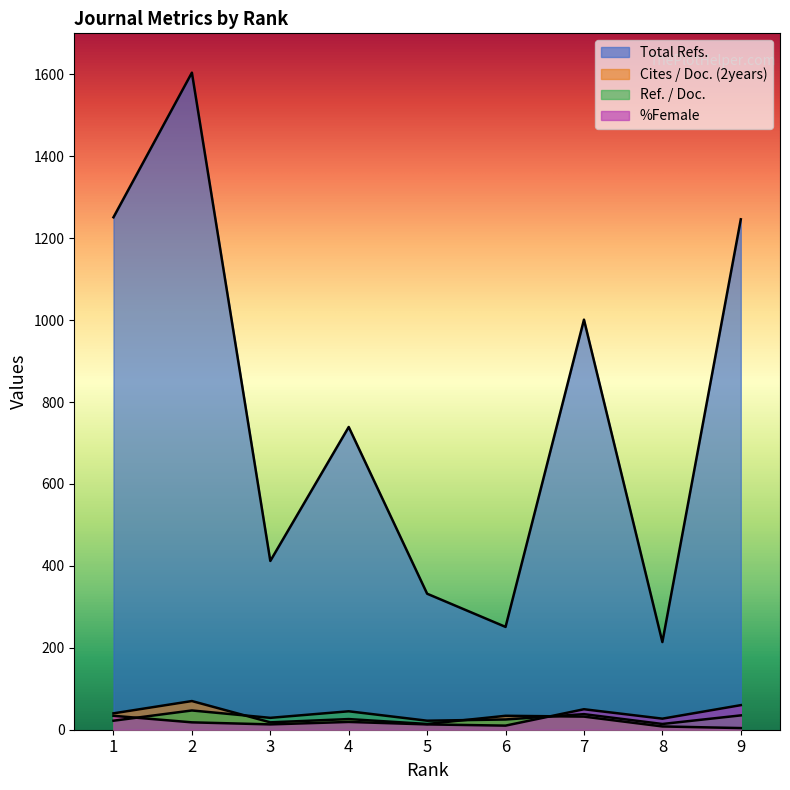

Which series changed the most between 3 and 4?

Total Refs.